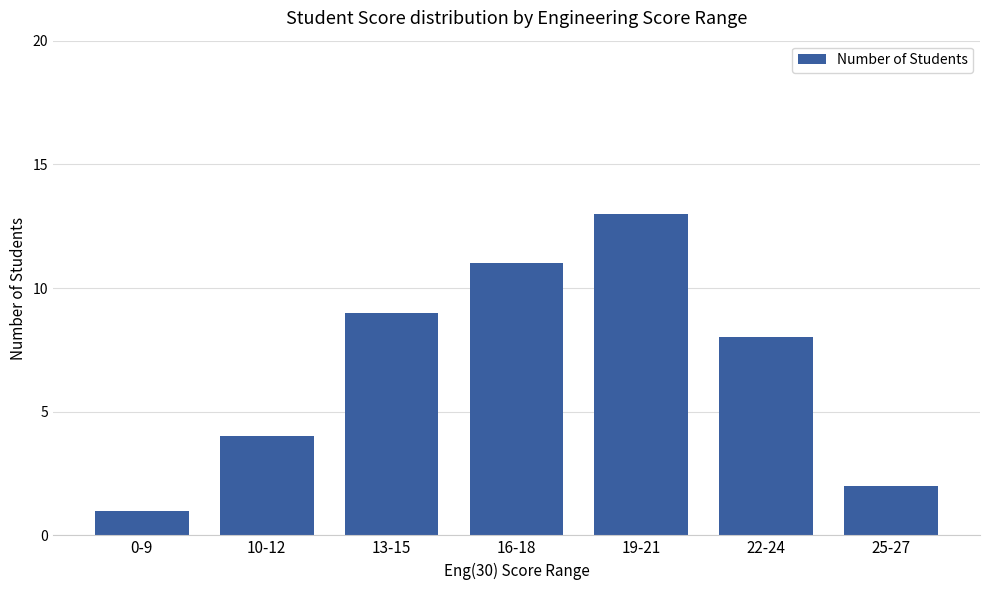

How many bars are there in total?

7